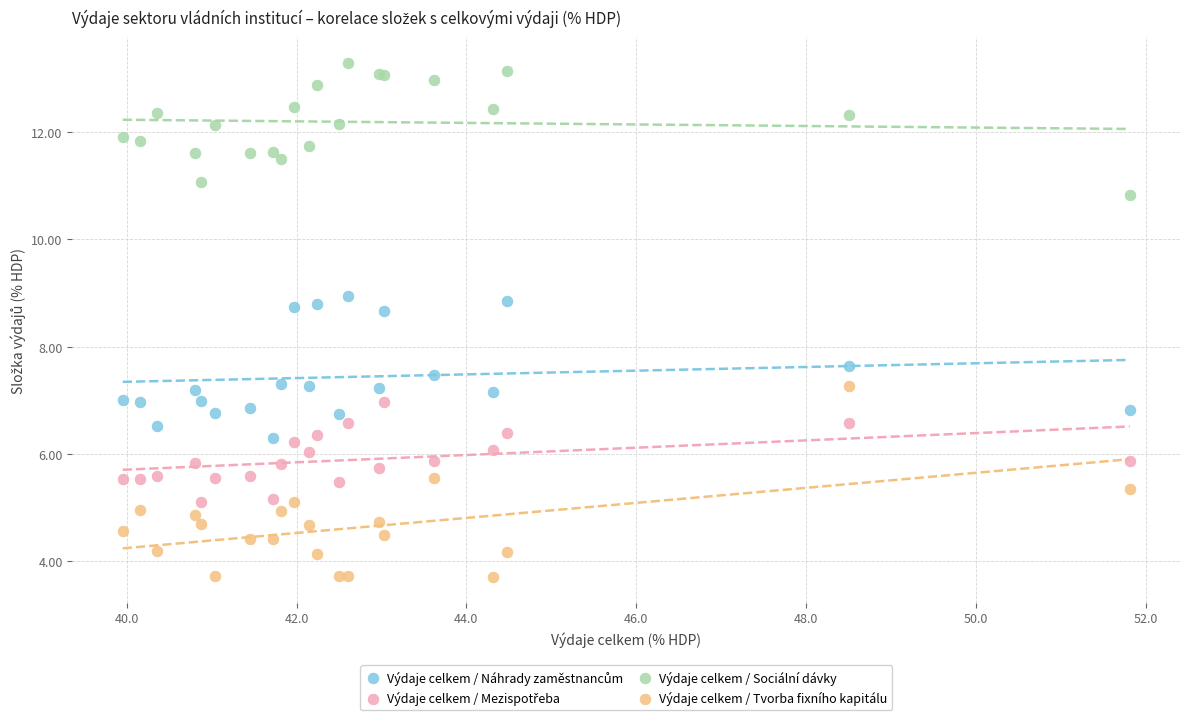

Which series reaches the maximum Y coordinate?

Výdaje celkem / Sociální dávky